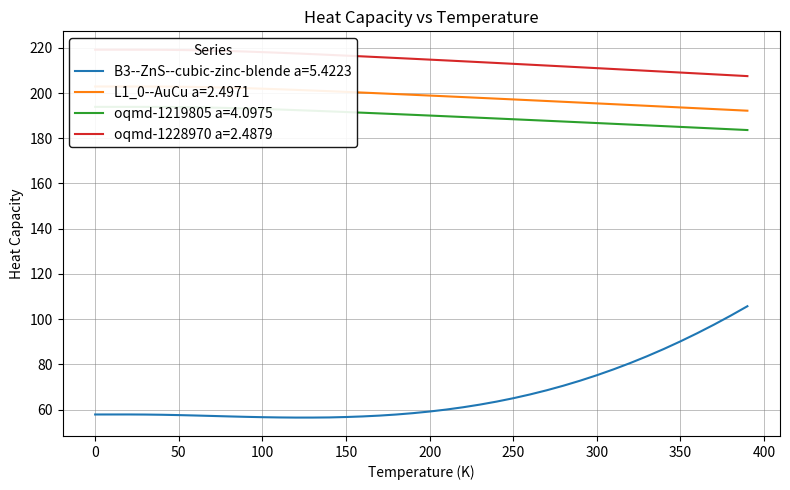

The value of oqmd-1219805 a=4.0975 at 120 is 109.8. True or false?

False